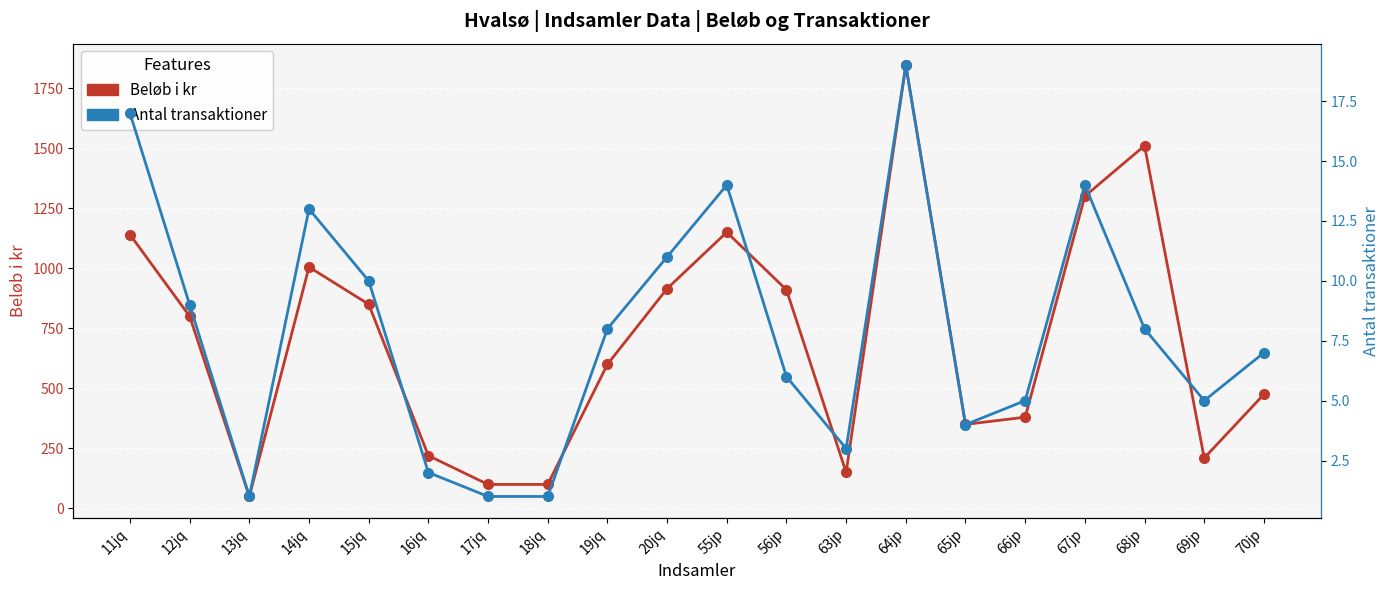

Reading right to left, transcribe all the data shown in this chart.

Beløb i kr: 70jp=475	69jp=210	68jp=1510	67jp=1300	66jp=380	65jp=350	64jp=1845	63jp=150	56jp=910	55jp=1150	20jq=915	19jq=600	18jq=100	17jq=100	16jq=220	15jq=850	14jq=1005	13jq=50	12jq=800	11jq=1140
Antal transaktioner: 70jp=7	69jp=5	68jp=8	67jp=14	66jp=5	65jp=4	64jp=19	63jp=3	56jp=6	55jp=14	20jq=11	19jq=8	18jq=1	17jq=1	16jq=2	15jq=10	14jq=13	13jq=1	12jq=9	11jq=17